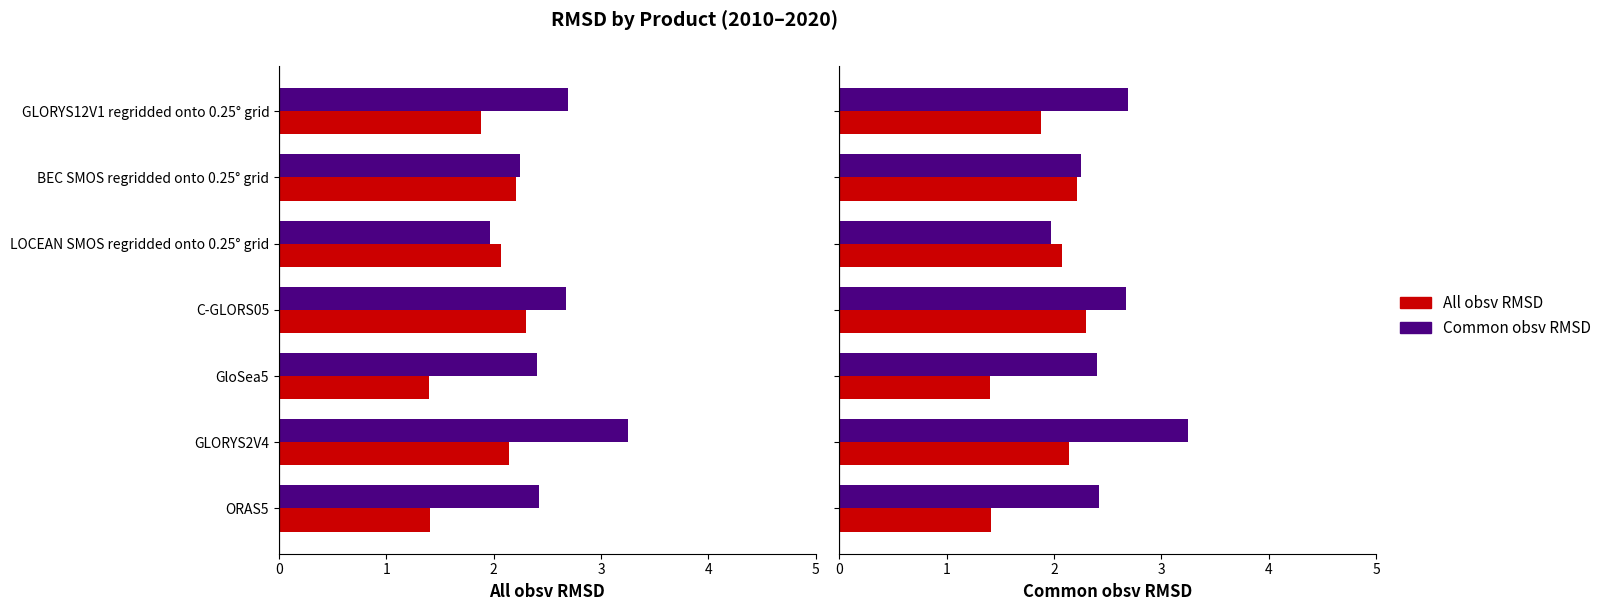

Which series has the largest total across all categories?

Common obsv RMSD